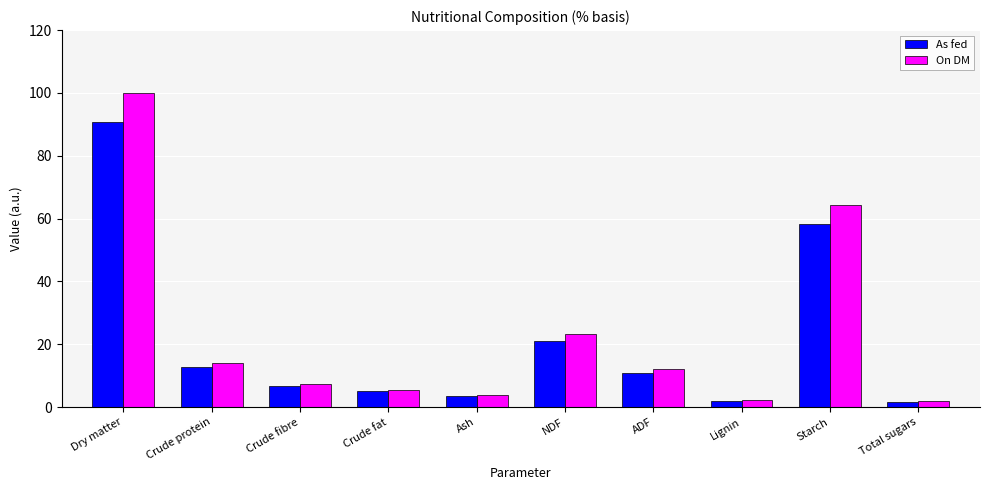

The As fed series shows 6.7 at Crude fibre. True or false?

True